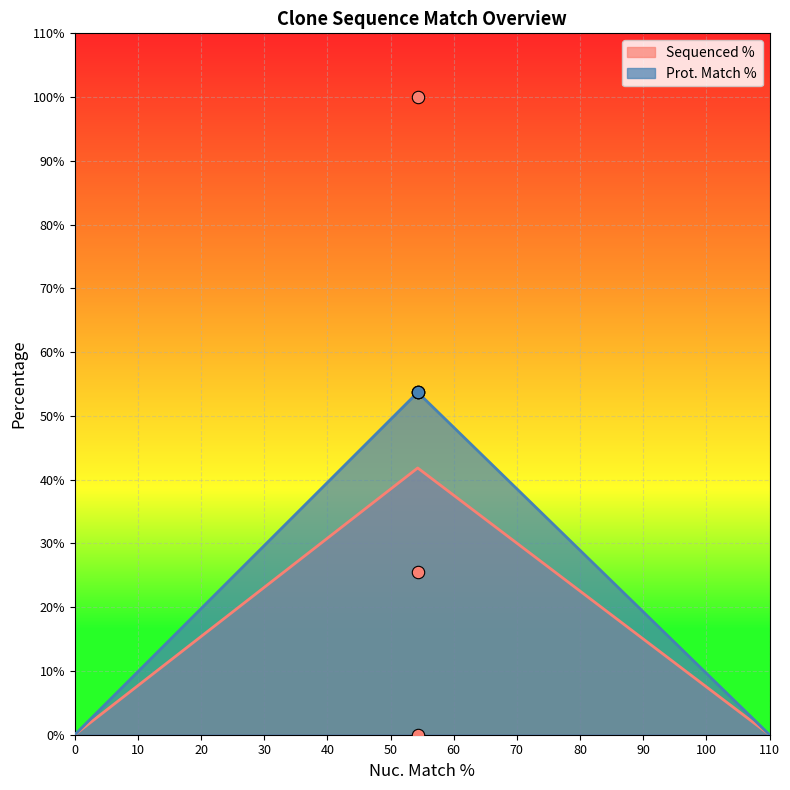

What is the ratio of the value at 54.3 to the value at 54.3?

0.3